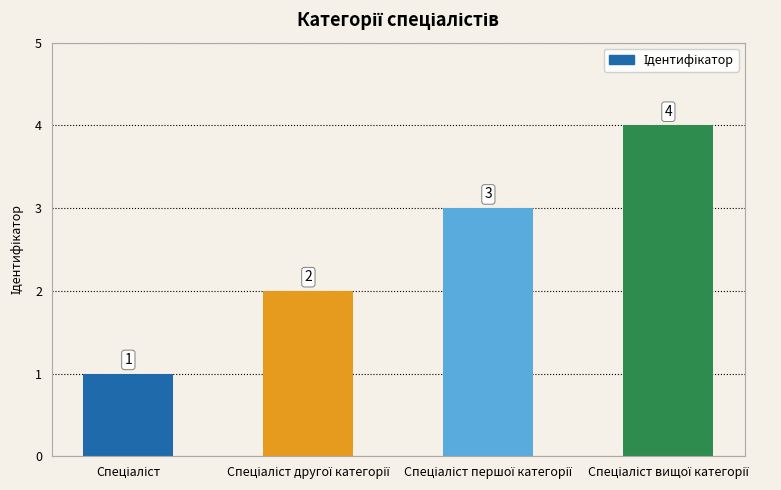

What is the greatest value displayed?

4